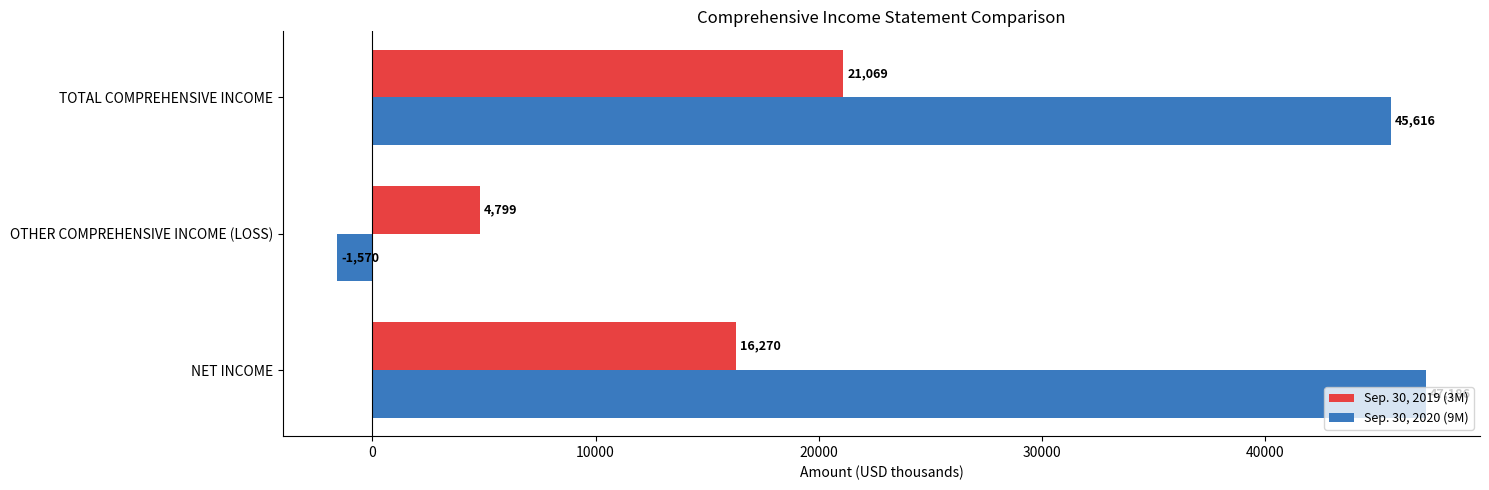

What is the spread (max minus min) of values at TOTAL COMPREHENSIVE INCOME?

24547